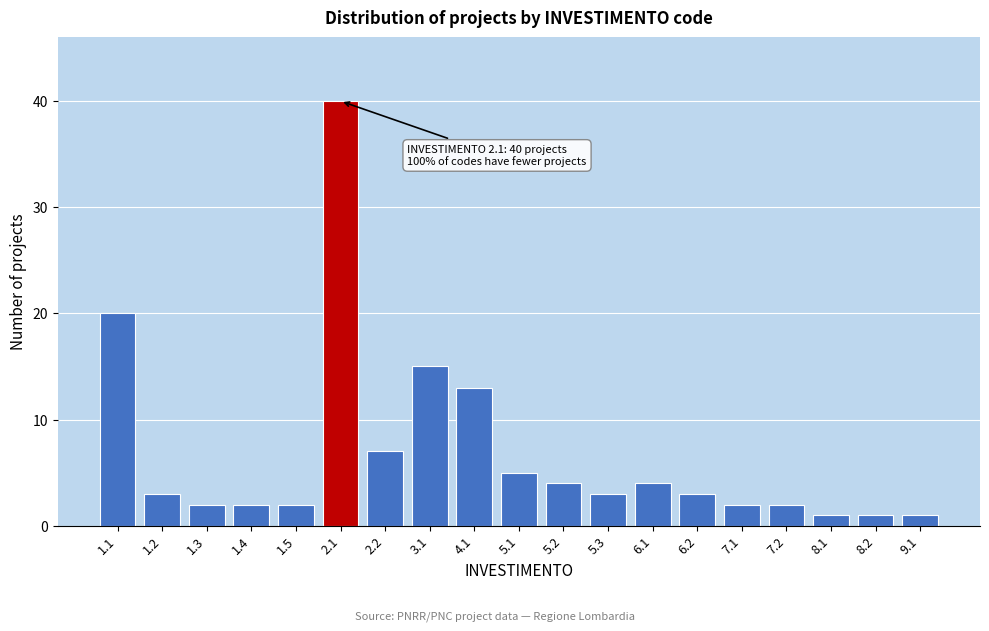

Reading left to right, transcribe all the data shown in this chart.

20	3	2	2	2	40	7	15	13	5	4	3	4	3	2	2	1	1	1